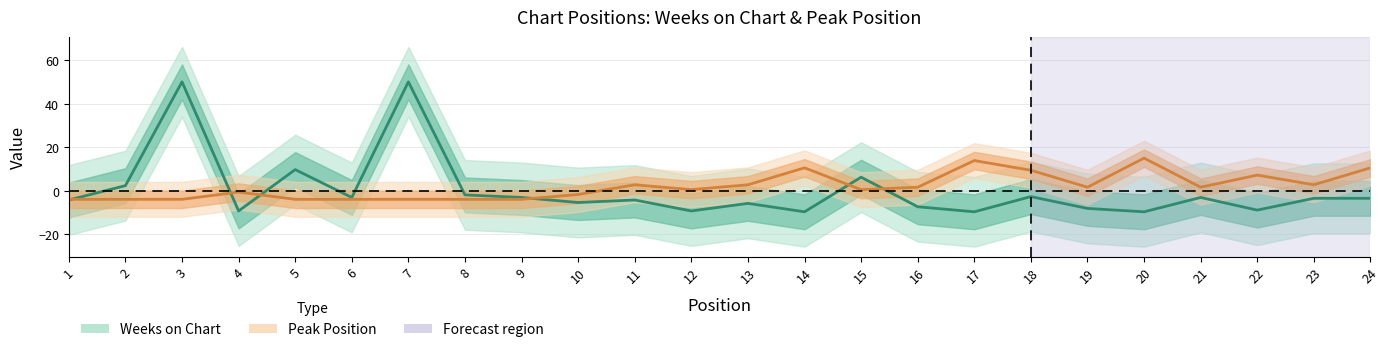

At which category does the chart reach its peak across all series?

3